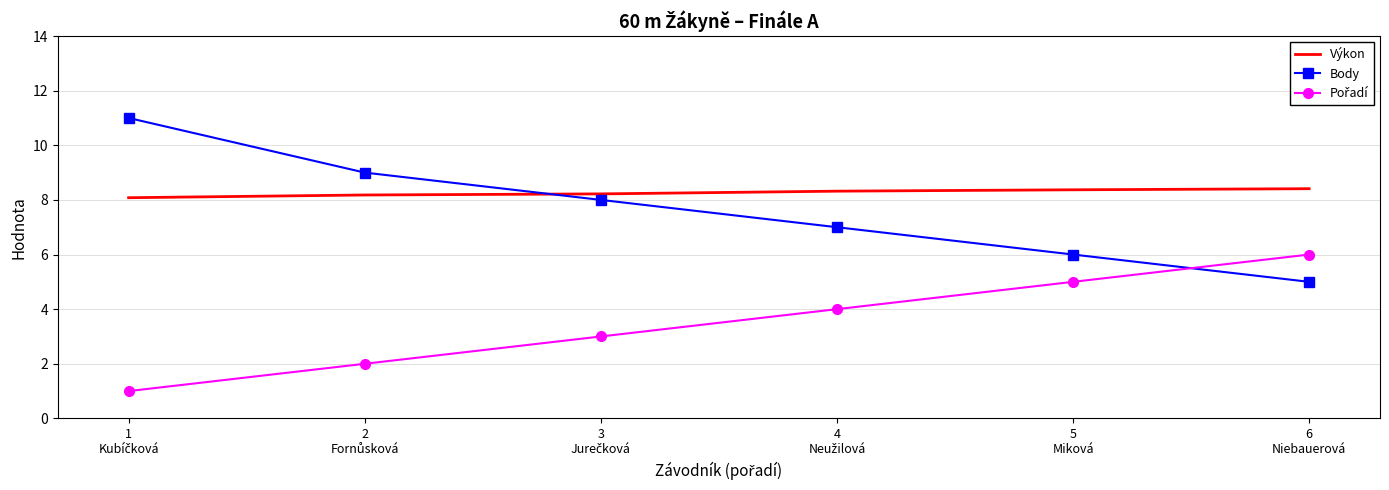

What is the average value of the Výkon series?

8.3